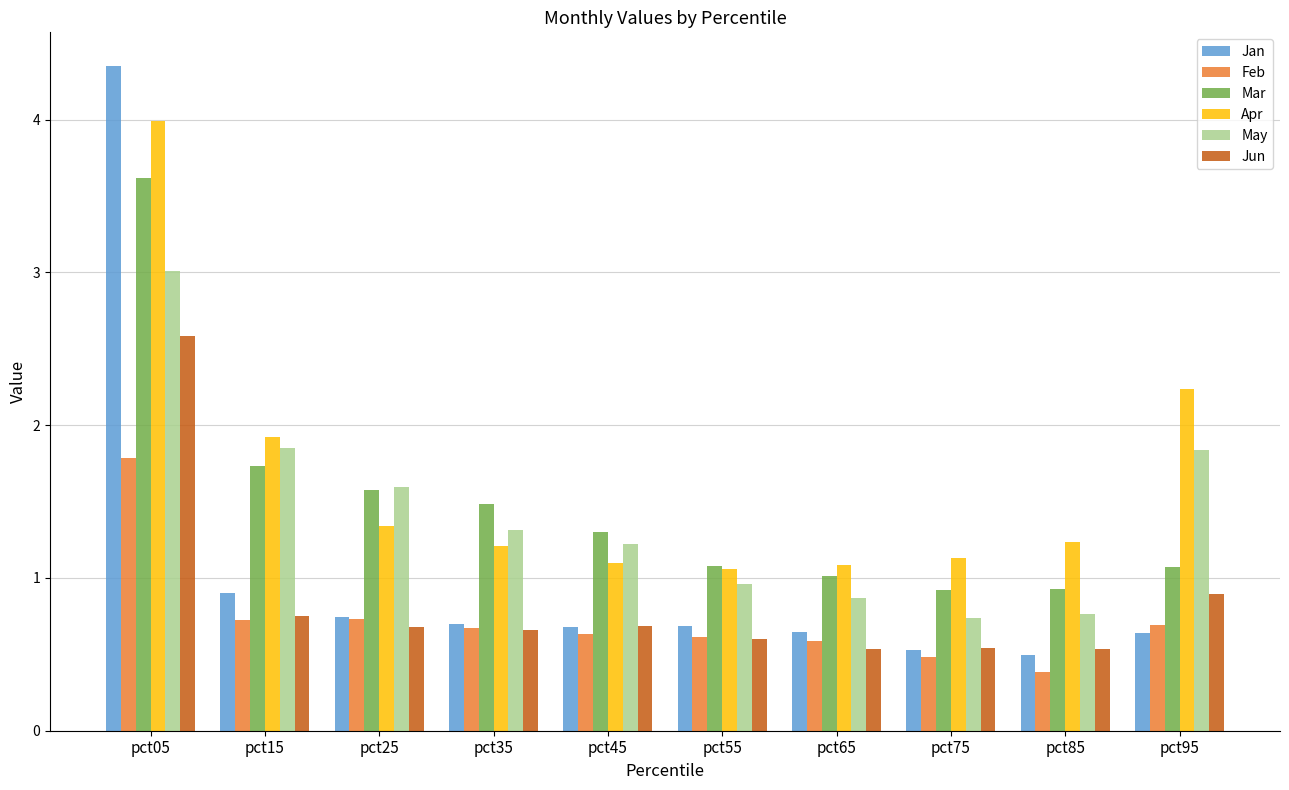

List the series in order of their peak value, highest first.

Jan, Apr, Mar, May, Jun, Feb